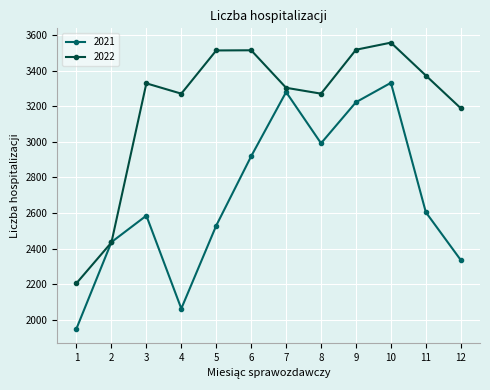

The value of 2022 at 10 is 4825. True or false?

False